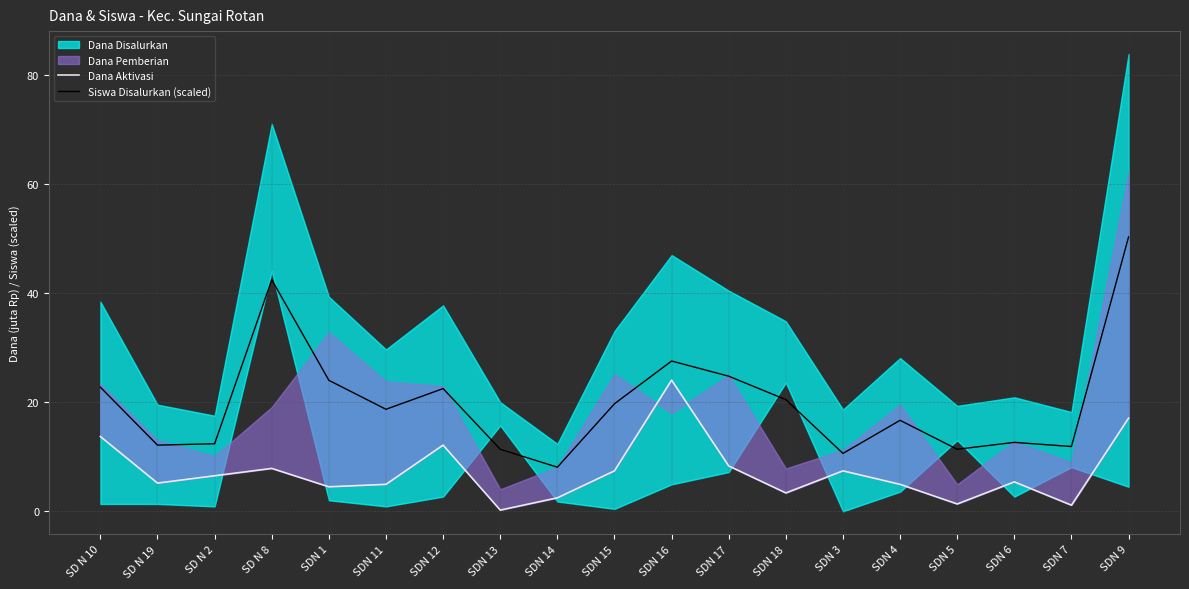

What is the label of the 8th point from the right?

SDN 17